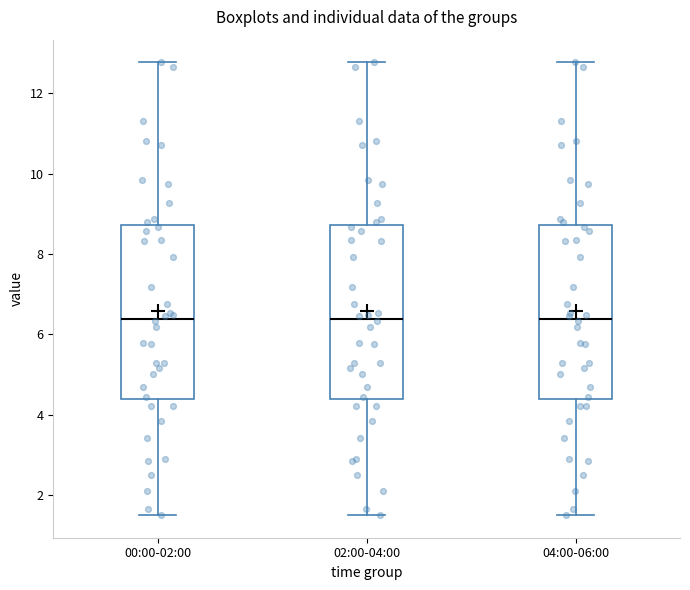

Reading left to right, transcribe this box plot: for each box, give where its median line is, the range the box spans, and where its two whiskers end, as read against the y-axis. The values are not printed on the chart, so give them approximately, as read against the axis.

00:00-02:00: median 6.4, box 4.4 to 8.8, whiskers 1.6 to 12.8
02:00-04:00: median 6.4, box 4.4 to 8.8, whiskers 1.6 to 12.8
04:00-06:00: median 6.4, box 4.4 to 8.8, whiskers 1.6 to 12.8